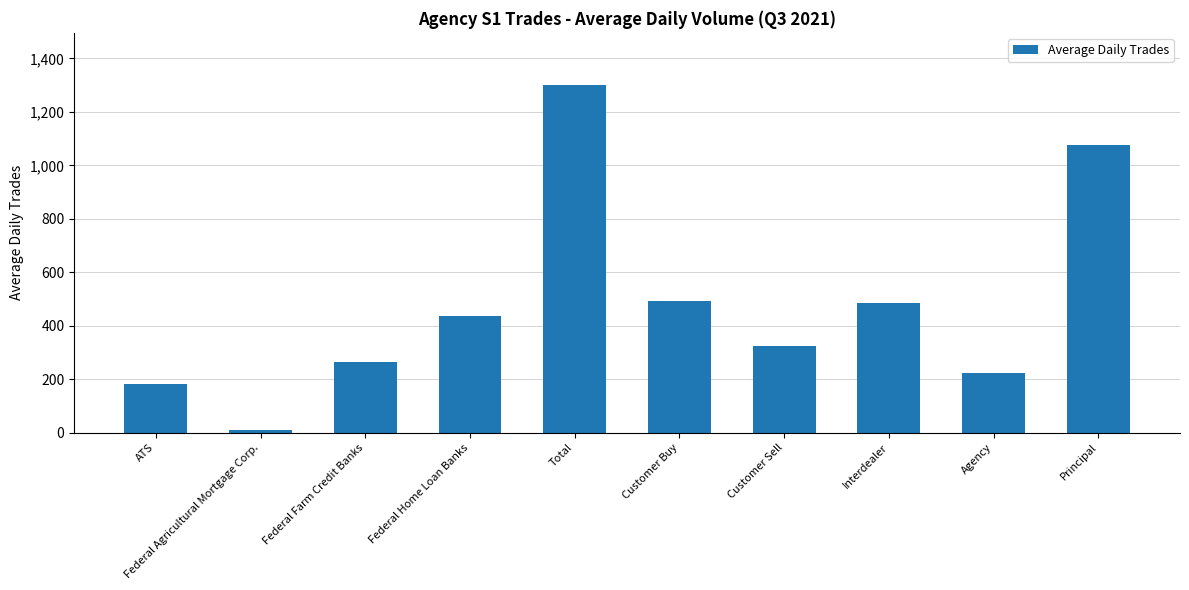

How many bars are there in total?

10